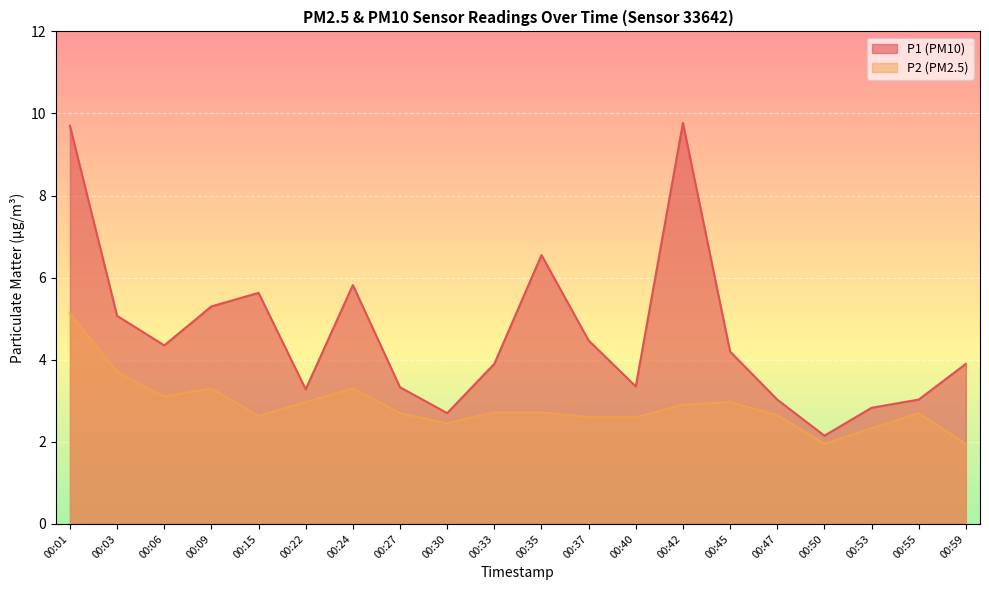

How many data points does each series have?

20